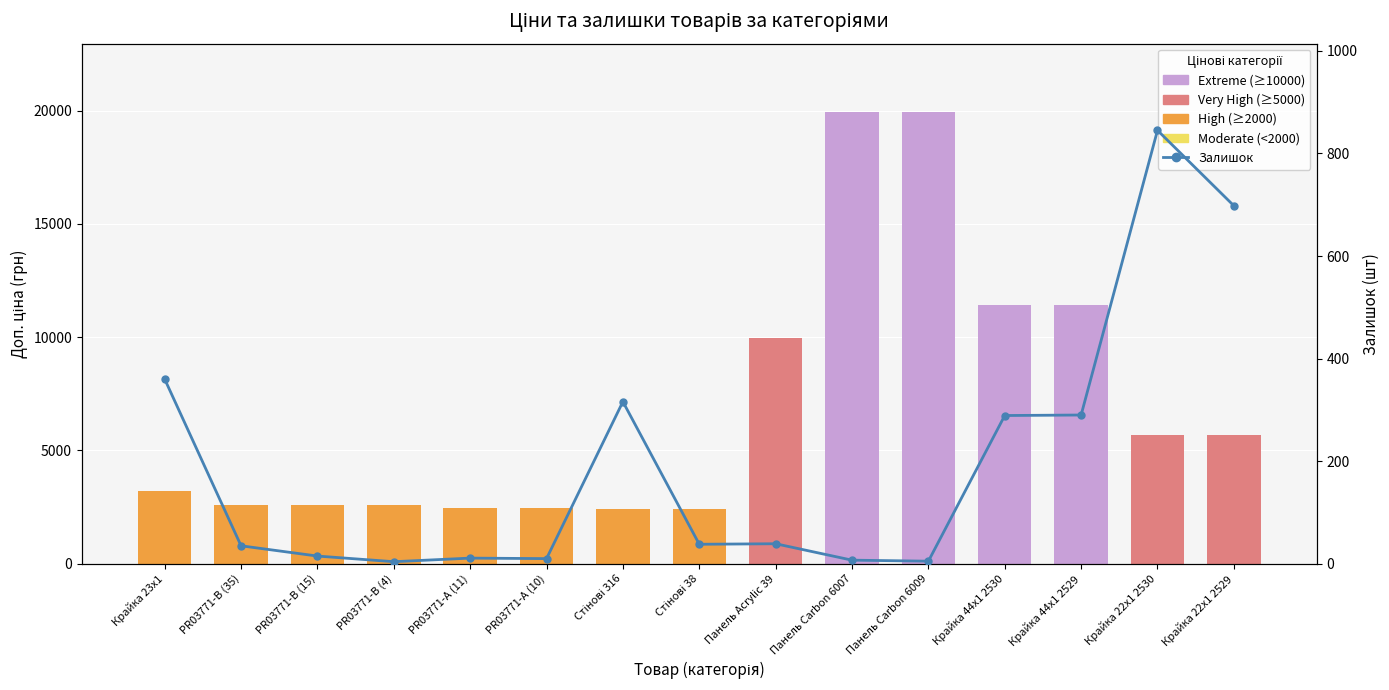

How many values are below 38?

7